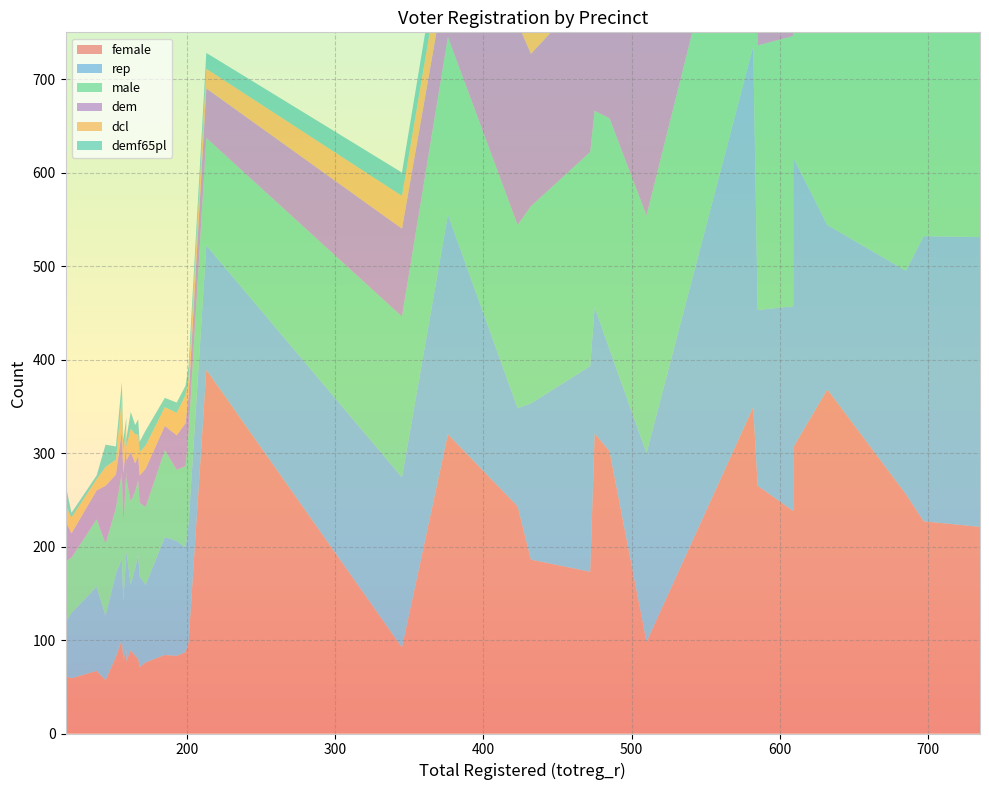

Reading right to left, list all the values displayed in this chart.

female: 609=306	582=349	685=256	510=98	213=389	735=221	432=186	376=320	609=238	485=302	585=265	475=321	632=368	697=227	423=243	472=173	345=92	185=84	172=76	119=61	145=57	156=100	118=93	193=83	157=79	168=71	159=89	199=87	167=80	122=59	159=77	152=82	201=97	162=89	165=83	139=67
rep: 609=310	582=386	685=239	510=202	213=133	735=310	432=167	376=235	609=219	485=109	585=188	475=135	632=176	697=305	423=105	472=220	345=182	185=126	172=83	119=60	145=69	156=87	118=62	193=123	157=62	168=97	159=104	199=112	167=111	122=70	159=119	152=89	201=127	162=70	165=94	139=90
male: 609=276	582=276	685=336	510=254	213=115	735=346	432=211	376=190	609=289	485=247	585=283	475=210	632=316	697=329	423=196	472=229	345=172	185=93	172=83	119=64	145=77	156=92	118=100	193=76	157=81	168=79	159=88	199=87	167=80	122=59	159=77	152=70	201=97	162=89	165=82	139=72
dem: 609=256	582=84	685=269	510=195	213=53	735=256	432=163	376=75	609=249	485=261	585=282	475=217	632=286	697=259	423=216	472=173	345=94	185=26	172=41	119=39	145=62	156=45	118=34	193=37	157=56	168=29	159=30	199=46	167=26	122=26	159=19	152=36	201=39	162=53	165=30	139=31
dcl: 609=127	582=68	685=108	510=79	213=21	735=127	432=69	376=45	609=107	485=89	585=86	475=81	632=112	697=95	423=76	472=49	345=35	185=20	172=25	119=17	145=20	156=35	118=15	193=24	157=23	168=25	159=18	199=30	167=23	122=17	159=15	152=16	201=19	162=25	165=31	139=12
demf65pl: 609=88	582=36	685=72	510=46	213=17	735=87	432=51	376=31	609=88	485=68	585=87	475=72	632=71	697=82	423=56	472=57	345=25	185=10	172=16	119=18	145=24	156=17	118=12	193=11	157=13	168=11	159=9	199=10	167=16	122=5	159=8	152=14	201=14	162=18	165=10	139=4